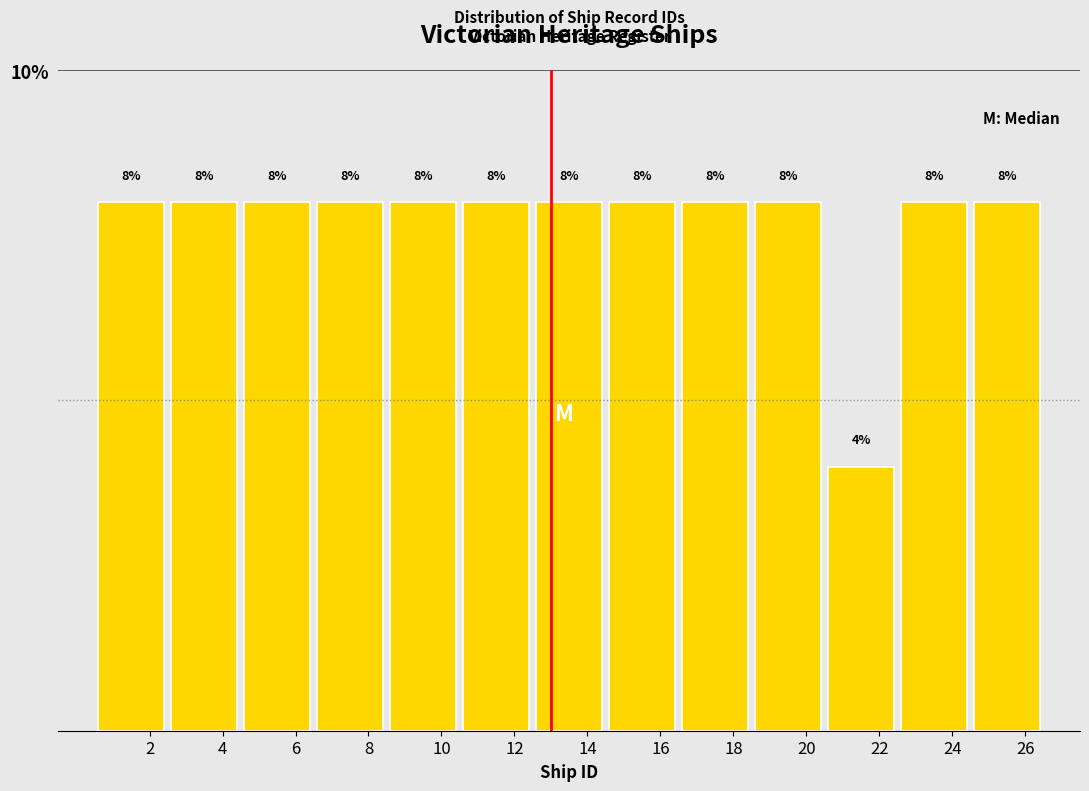

Reading left to right, list every bar in this chart as the range it spans on the x-axis followed by its height.

0.5 to 2.5: 8
2.5 to 4.5: 8
4.5 to 6.5: 8
6.5 to 8.5: 8
8.5 to 10.5: 8
10.5 to 12.5: 8
12.5 to 14.5: 8
14.5 to 16.5: 8
16.5 to 18.5: 8
18.5 to 20.5: 8
20.5 to 22.5: 4
22.5 to 24.5: 8
24.5 to 26.5: 8